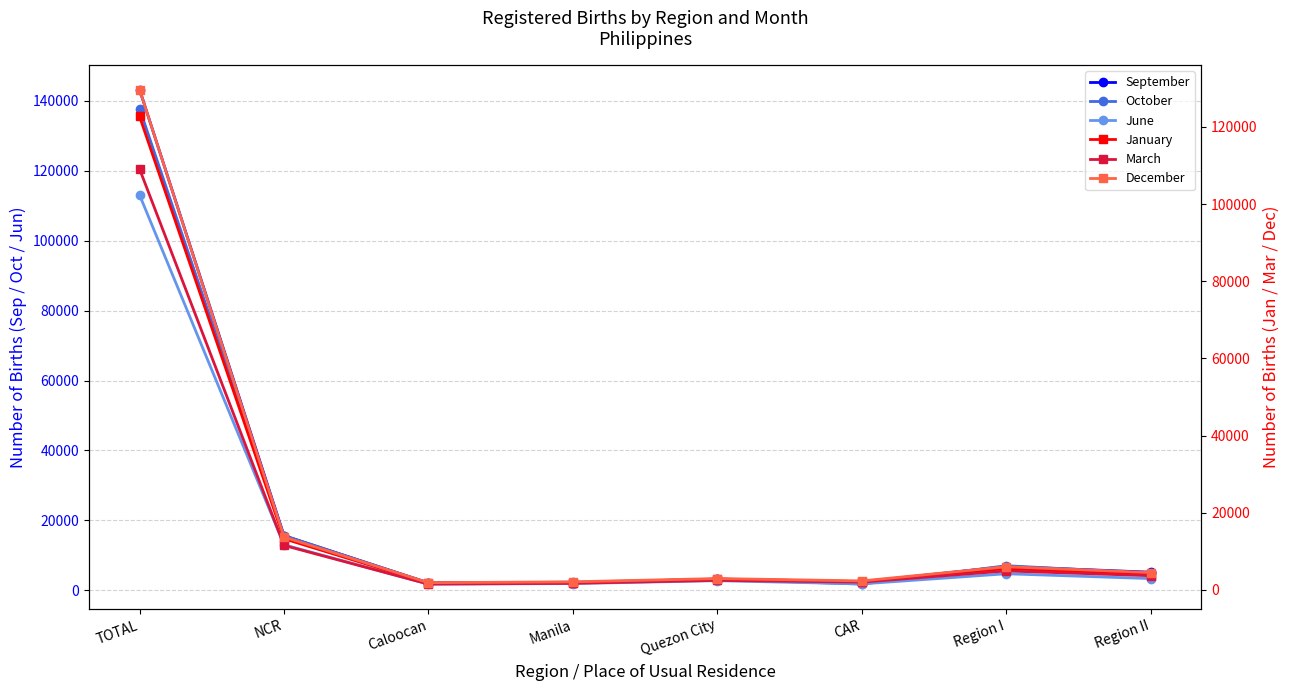

What is the sum of the October values at Quezon City and Caloocan?

5206